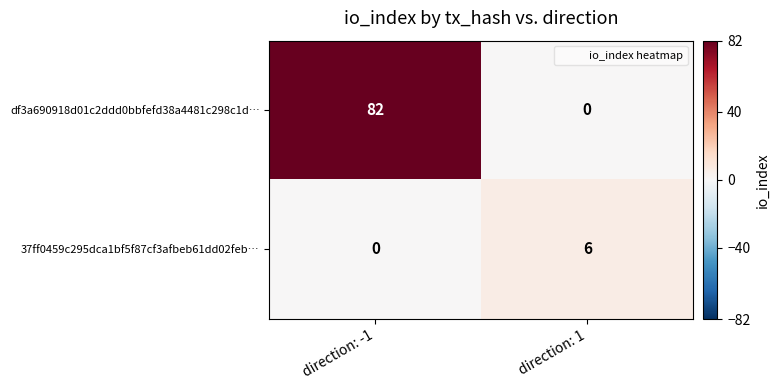

At which category does the chart reach its peak across all series?

direction: -1